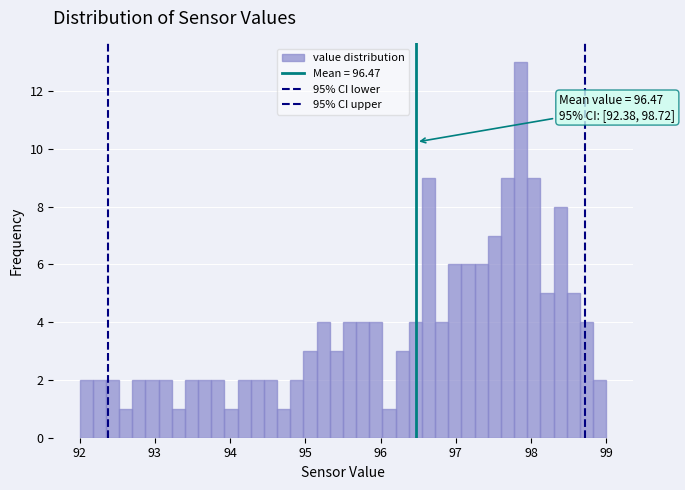

Read against the x-axis, roughly where is the centre of the tallest bar?

97.9